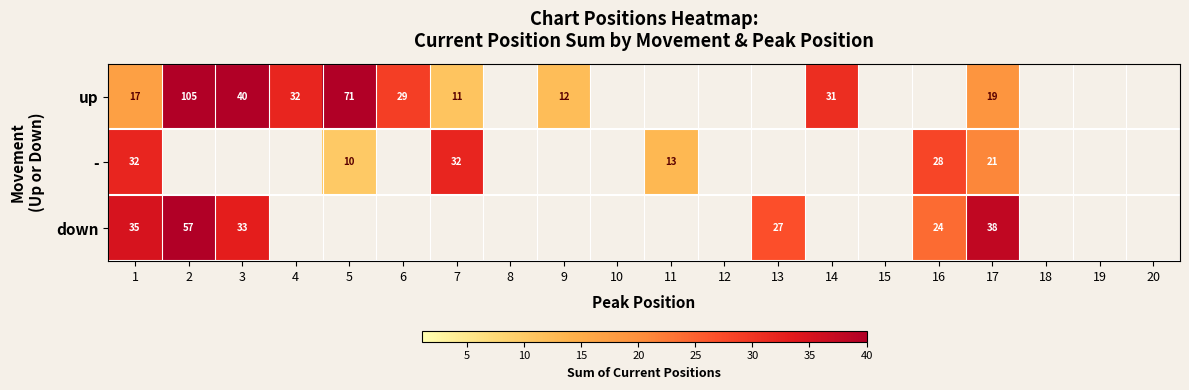

How many categories are shown in the chart?

20